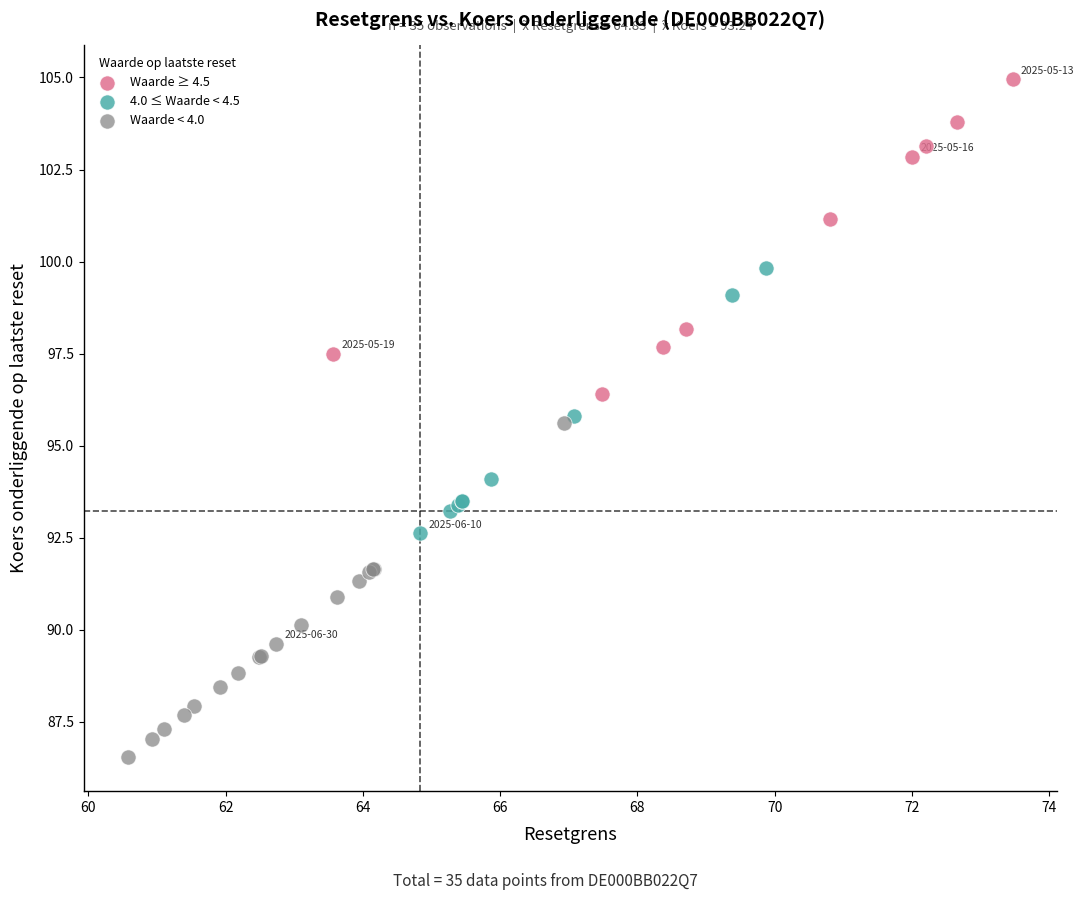

Which series contains the highest Y value?

Waarde ≥ 4.5